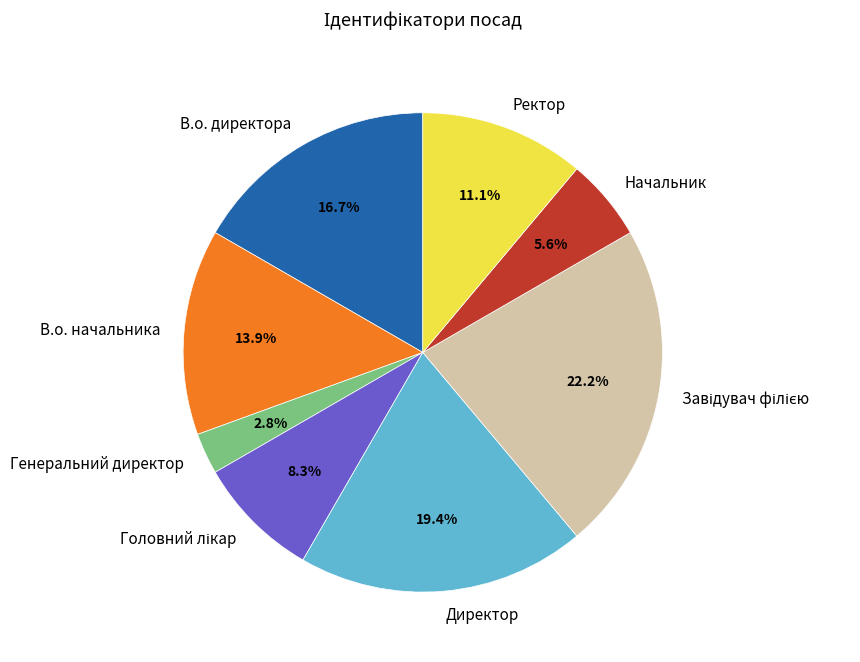

To the nearest percent, what percentage of the pie is Генеральний директор?

3%